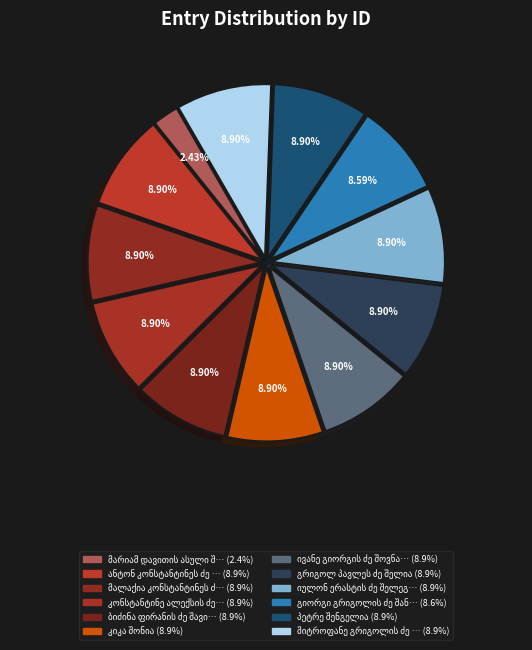

What is the largest slice in the pie chart?

ანტონ კონსტანტინეს ძე შენგელია